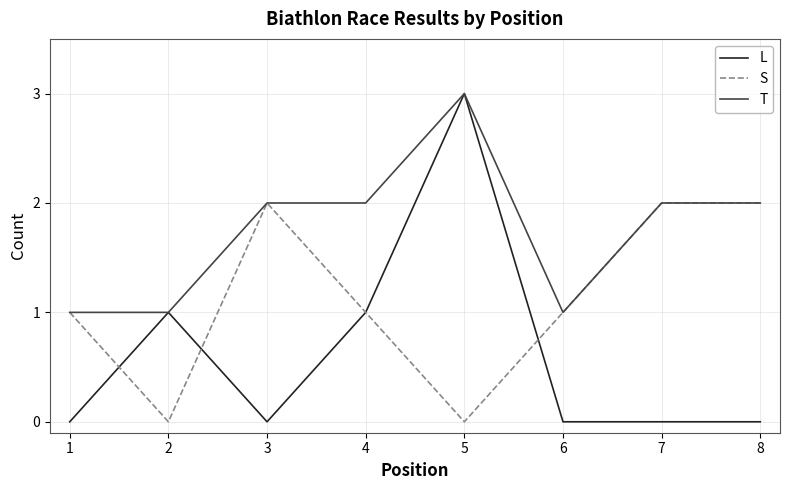

Rank the series by their average value, from lowest to highest.

L, S, T